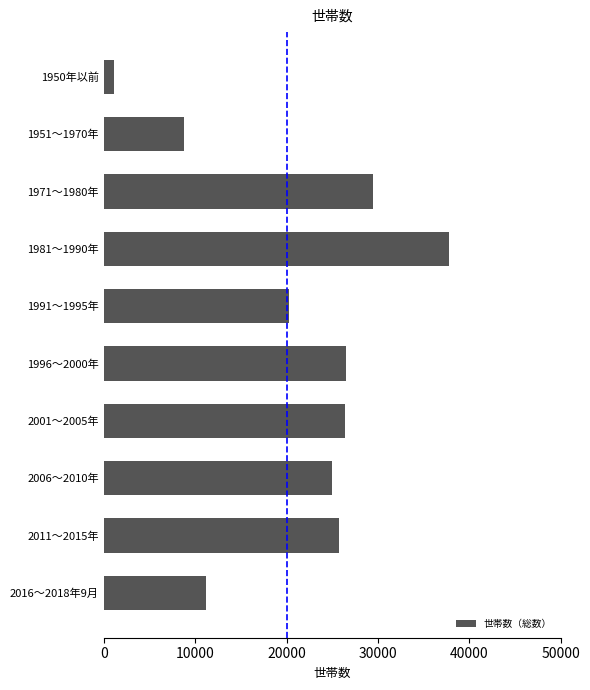

Between 2006～2010年 and 1950年以前, which is larger?

2006～2010年